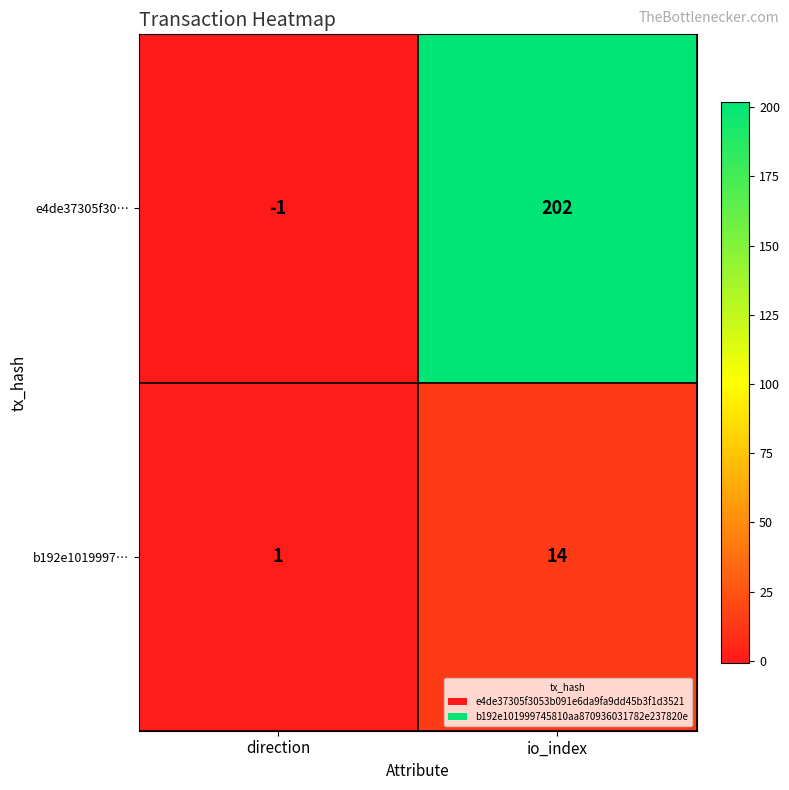

What is the difference between the e4de37305f30… values at direction and io_index?

203